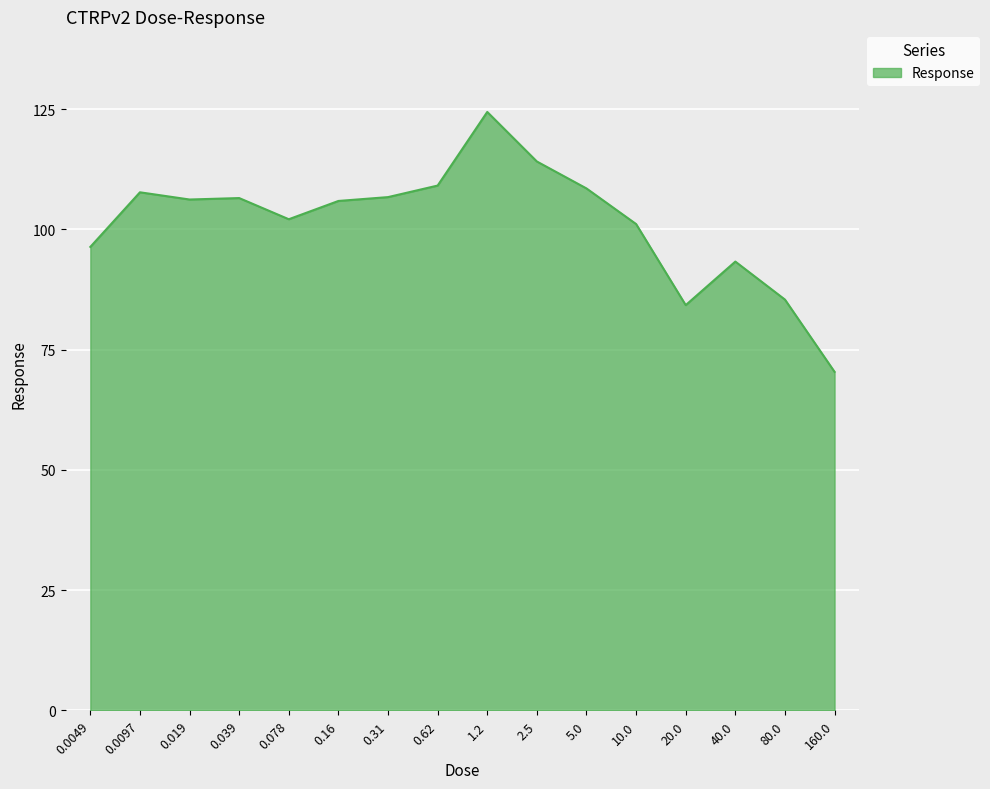

Approximately how many times larger is the value at 0.31 compared to 1.2?

0.9